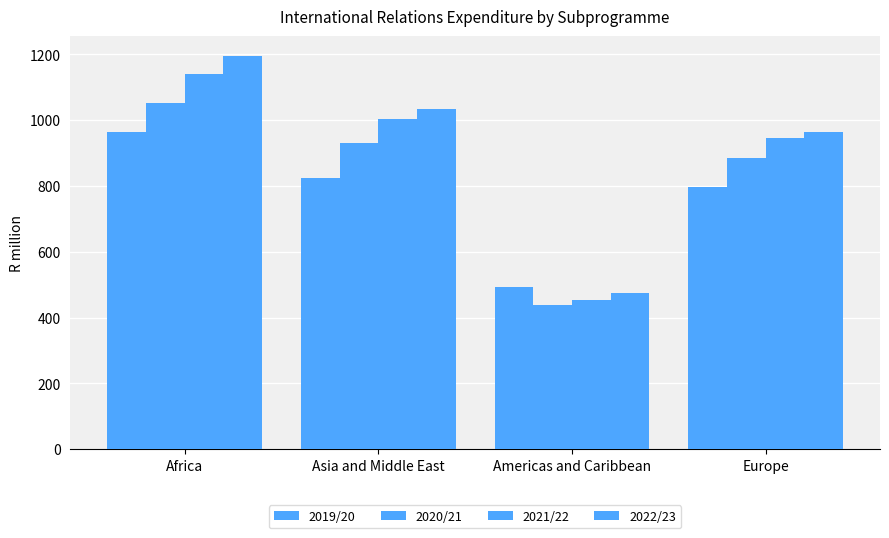

How many groups of bars are there?

4